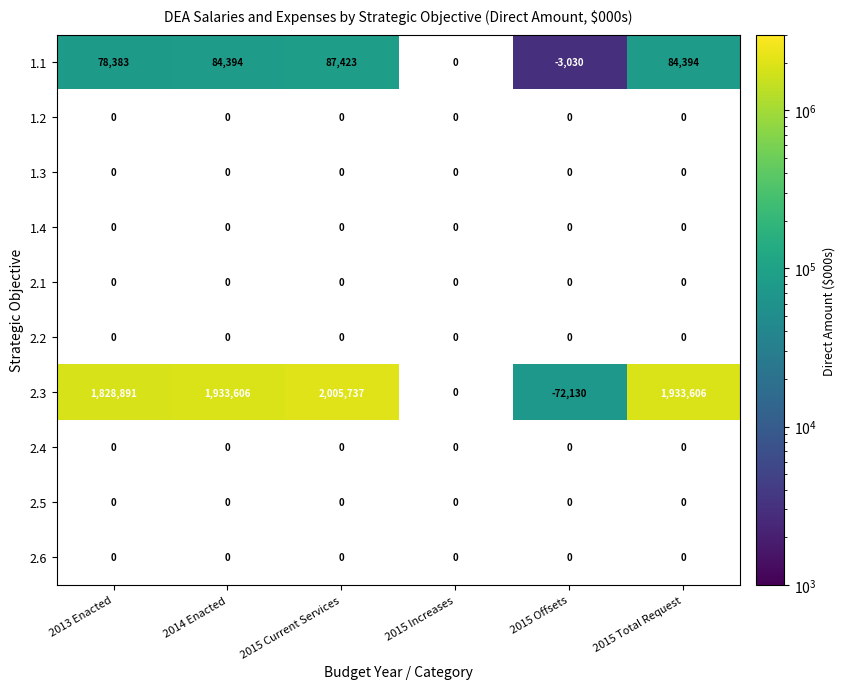

What is the sum of the 2.3 values at 2015 Offsets and 2013 Enacted?

1756761